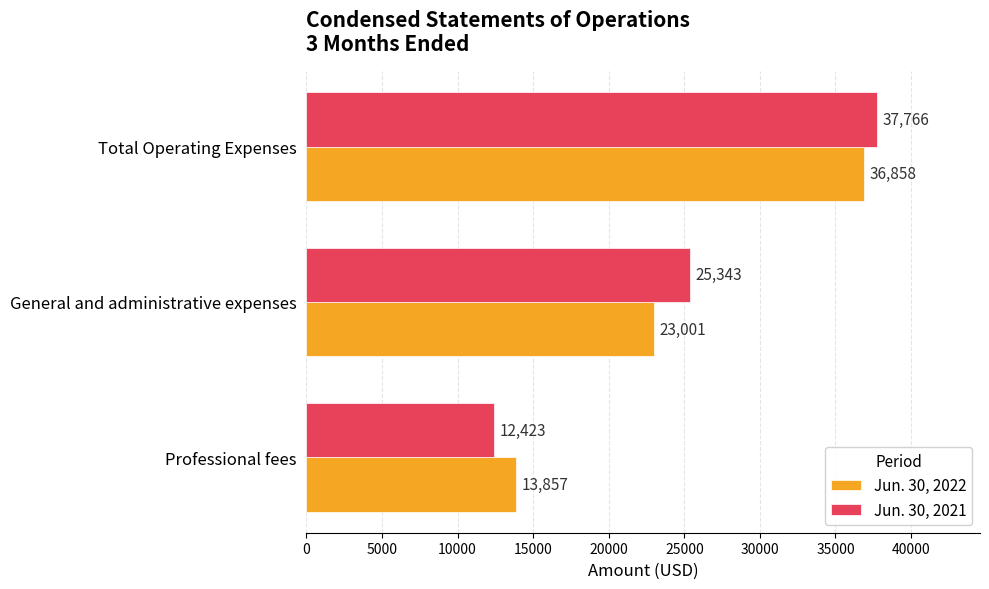

Which series has the largest range (max minus min)?

Jun. 30, 2021